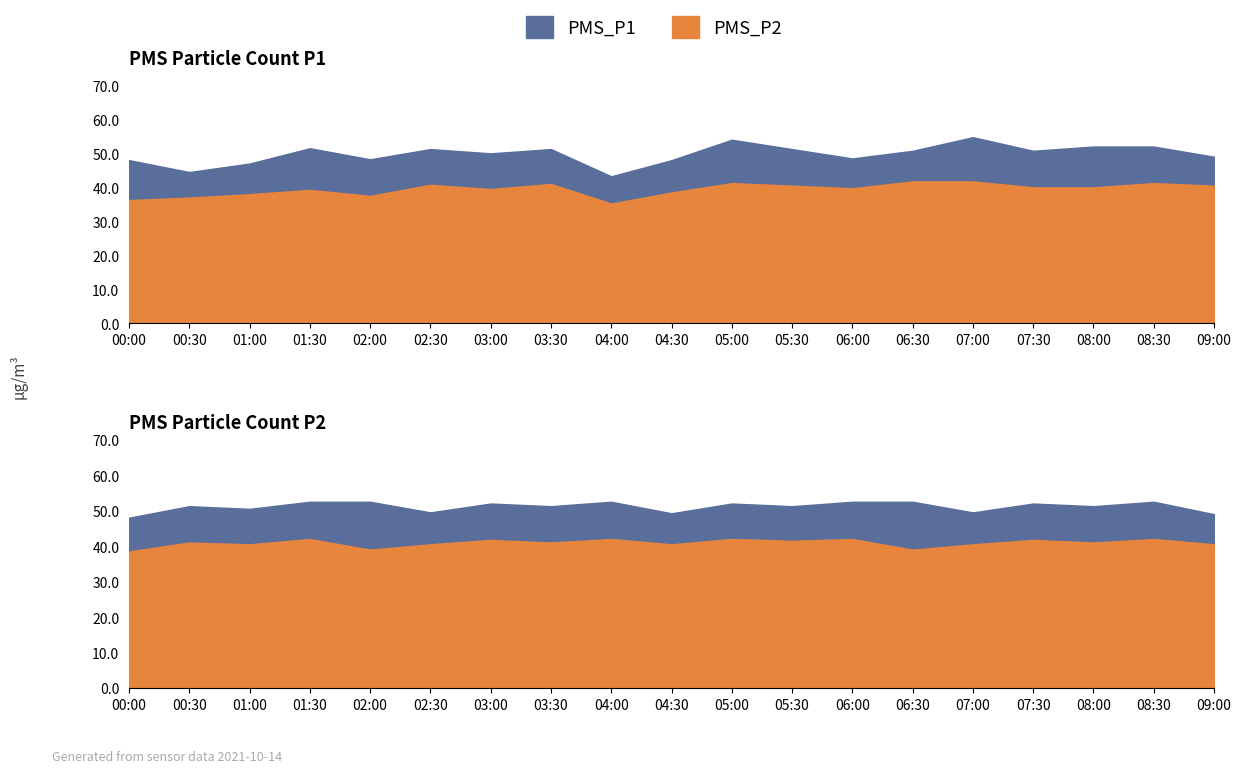

What position from the right is 00:30?

18